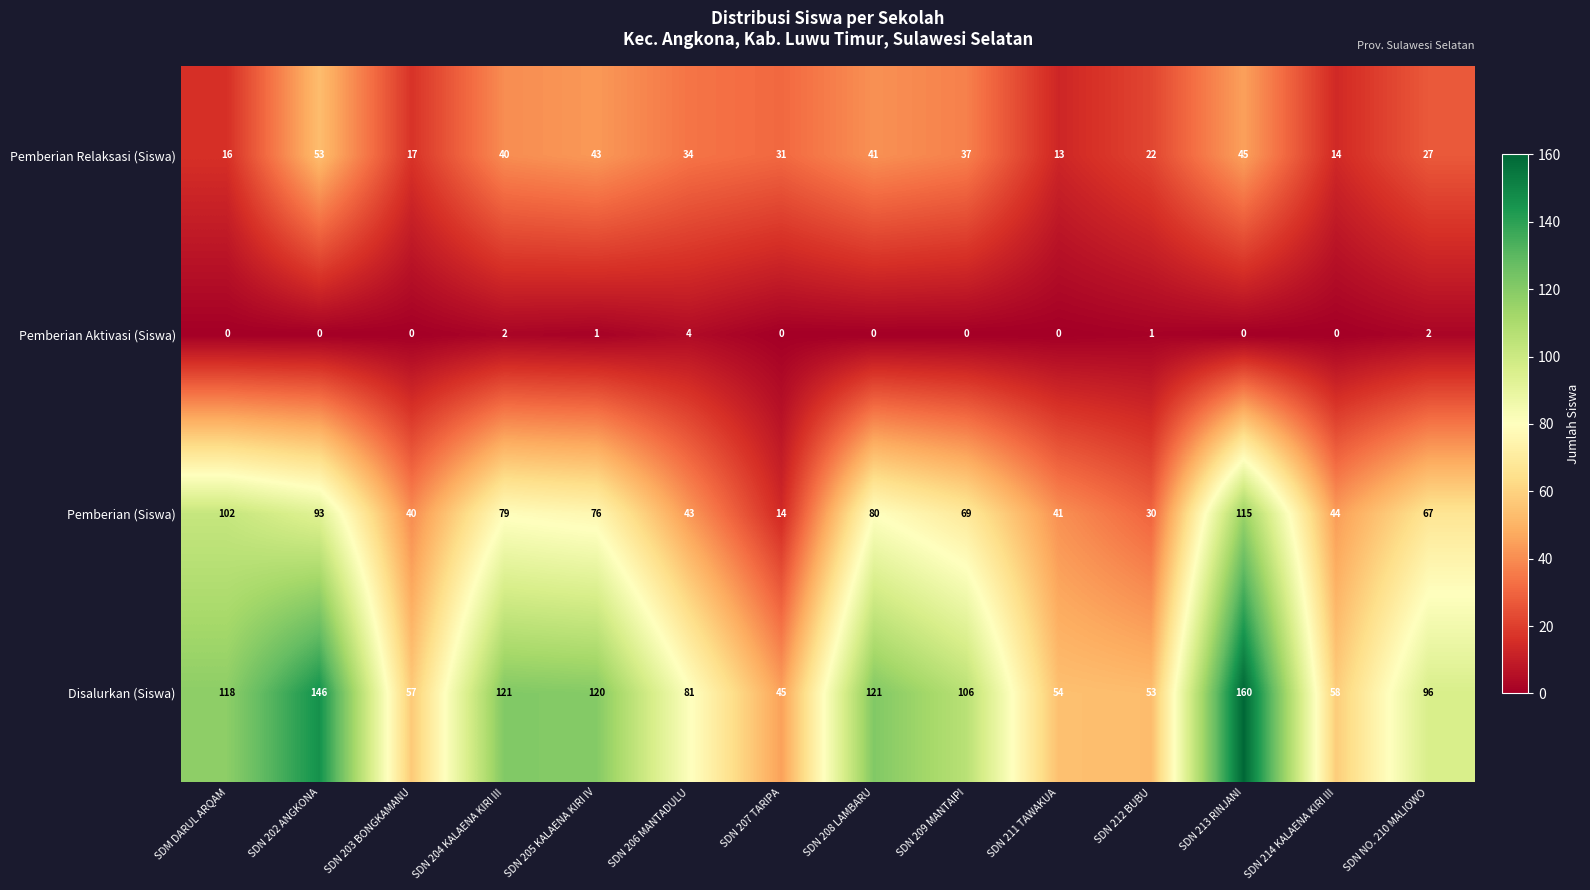

List the series in order of their peak value, highest first.

Disalurkan (Siswa), Pemberian (Siswa), Pemberian Relaksasi (Siswa), Pemberian Aktivasi (Siswa)